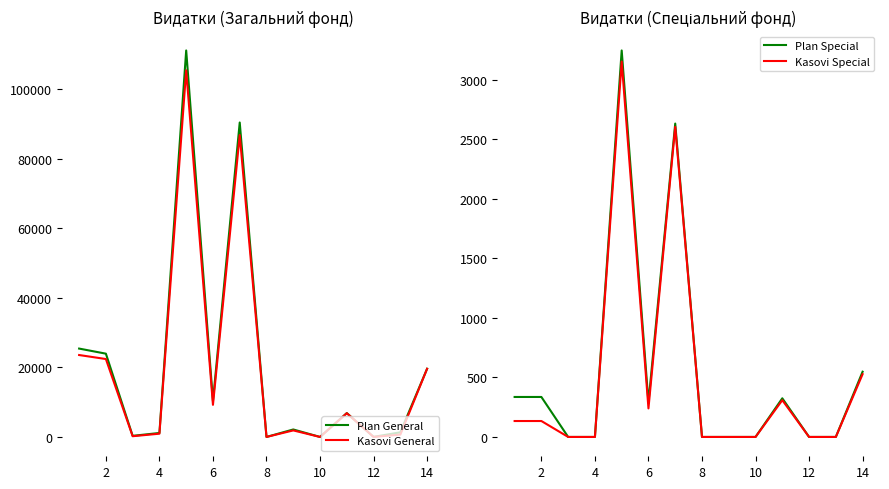

What is the difference between the maximum and minimum values in the Plan Special series?

3248.1